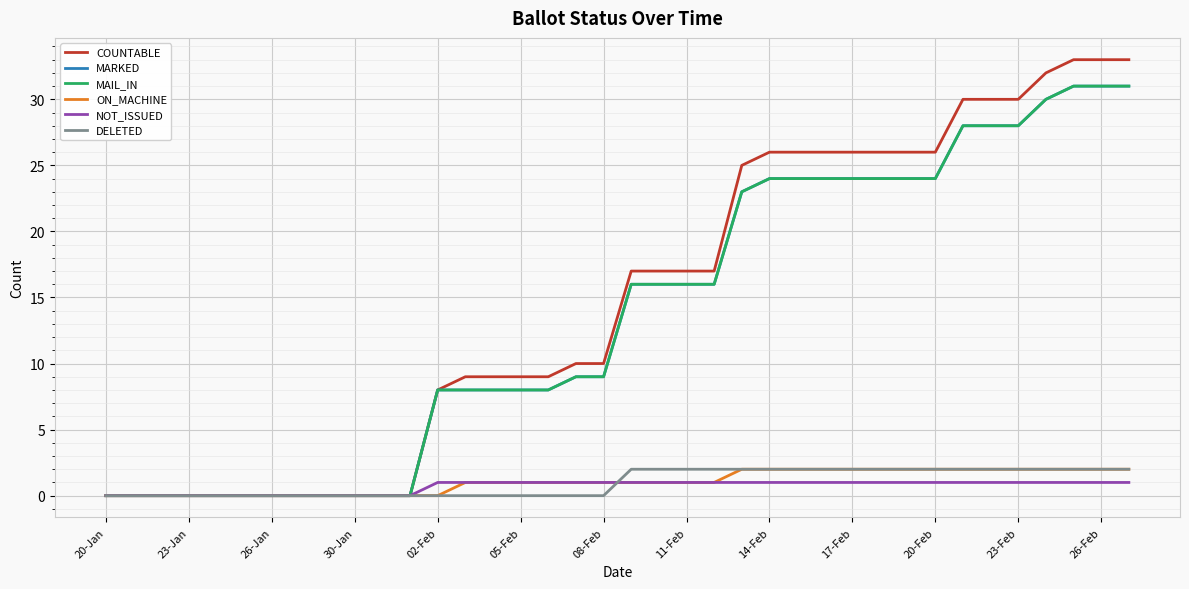

What is the label of the 4th point from the left?

23-Jan